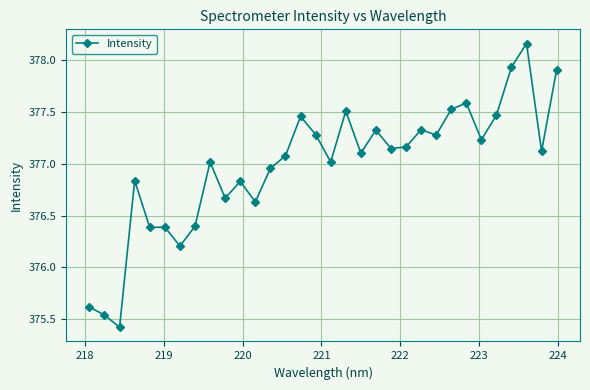

How many values exceed 377?

20